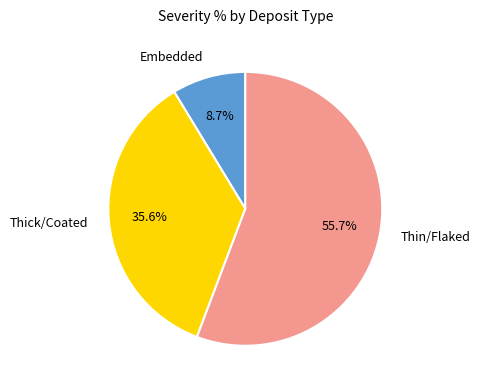

The Thick/Coated slice represents 24% of the pie. True or false?

False